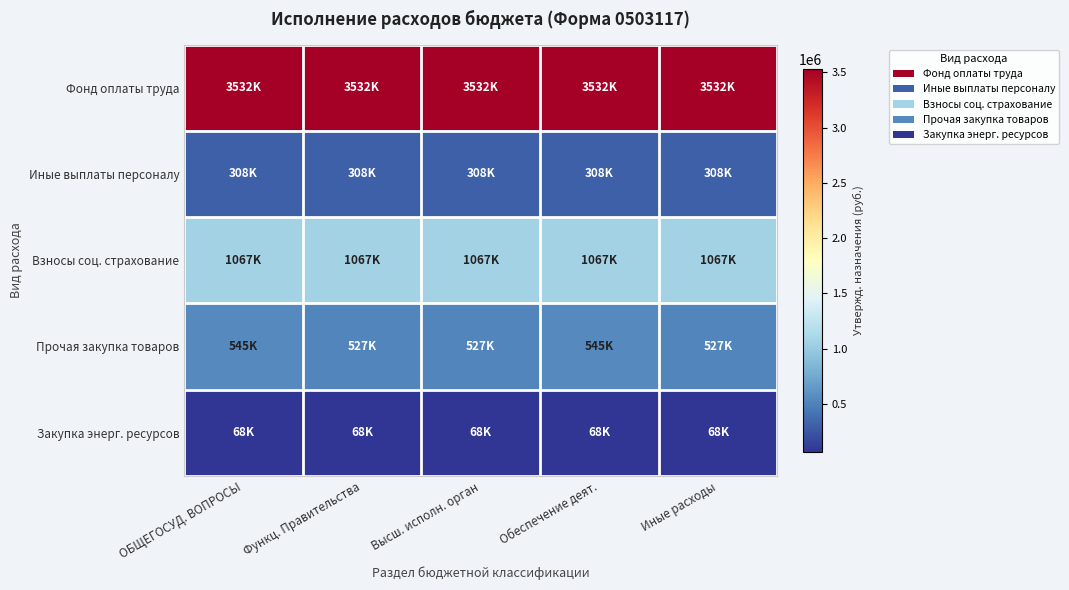

Reading right to left, list all the values displayed in this chart.

Фонд оплаты труда: Иные расходы=3531600	Обеспечение деят.=3531600	Высш. исполн. орган=3531600	Функц. Правительства=3531600	ОБЩЕГОСУД. ВОПРОСЫ=3531600
Иные выплаты персоналу: Иные расходы=308200	Обеспечение деят.=308200	Высш. исполн. орган=308200	Функц. Правительства=308200	ОБЩЕГОСУД. ВОПРОСЫ=308200
Взносы соц. страхование: Иные расходы=1066600	Обеспечение деят.=1066600	Высш. исполн. орган=1066600	Функц. Правительства=1066600	ОБЩЕГОСУД. ВОПРОСЫ=1066600
Прочая закупка товаров: Иные расходы=527000	Обеспечение деят.=545000	Высш. исполн. орган=527000	Функц. Правительства=527000	ОБЩЕГОСУД. ВОПРОСЫ=545000
Закупка энерг. ресурсов: Иные расходы=68100	Обеспечение деят.=68100	Высш. исполн. орган=68100	Функц. Правительства=68100	ОБЩЕГОСУД. ВОПРОСЫ=68100